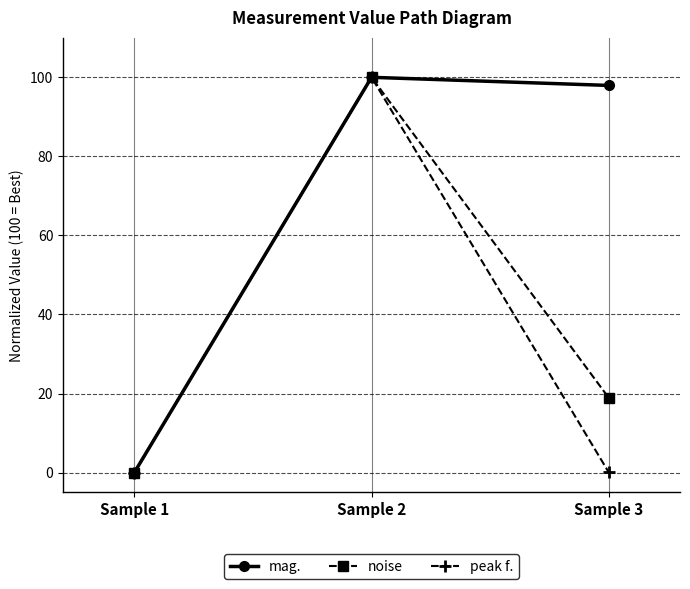

How many data points in noise are above 18?

2